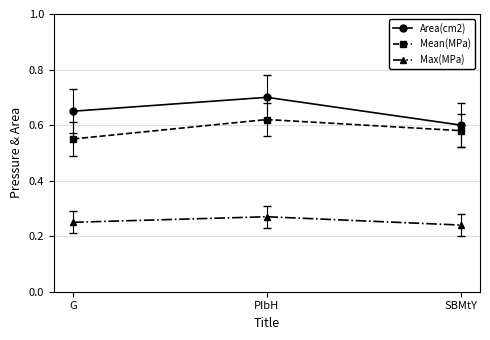

What is the difference between the highest and lowest values at PIbH?

0.4